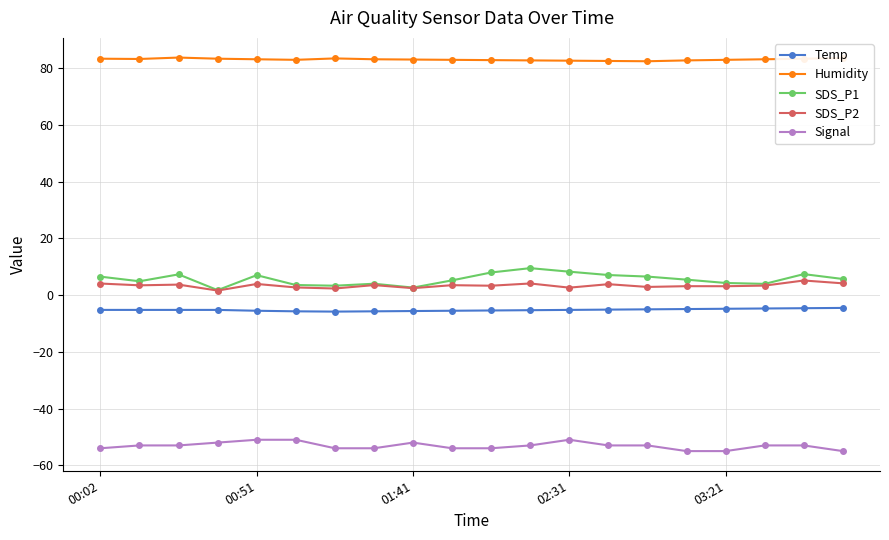

What is the value of the Signal point at the 1st from the left?

-54.0